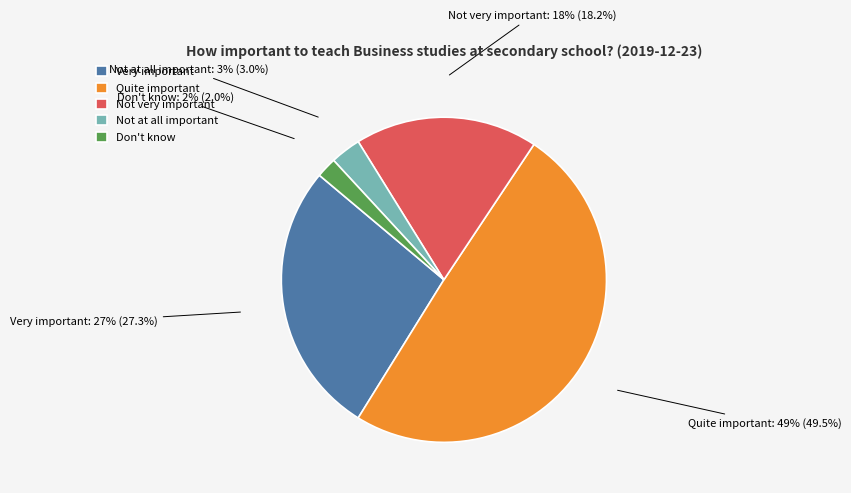

Is the sum of Very important and Not very important greater than half?

No